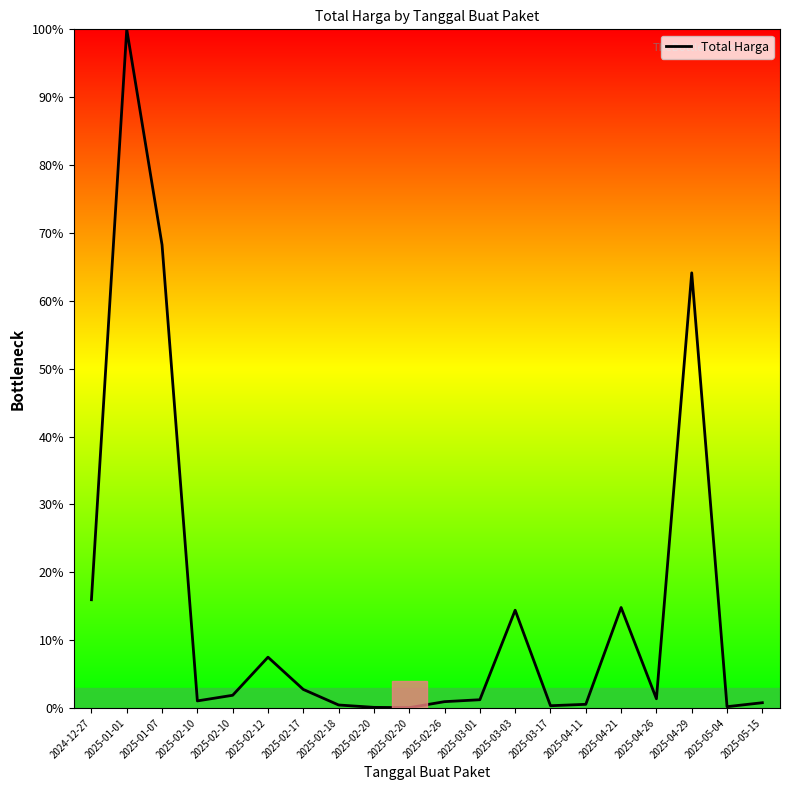

How many lines are shown in the chart?

1